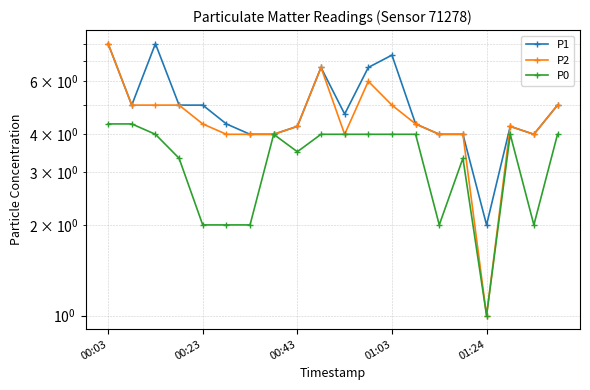

How many data points in P2 are above 4?

12